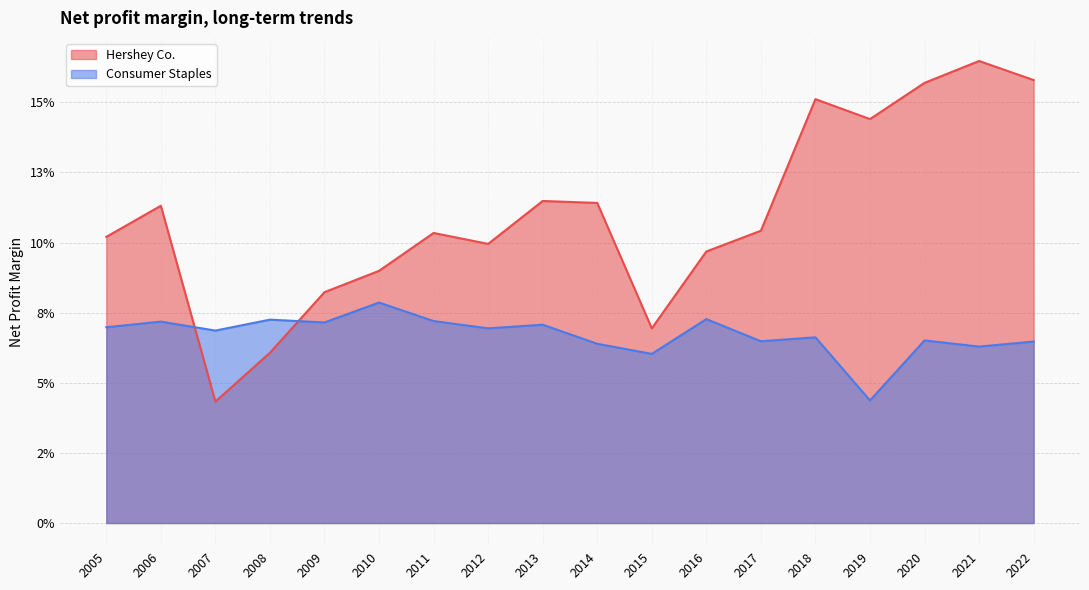

Between which two adjacent categories do Hershey Co. and Consumer Staples first intersect?

2006 and 2007